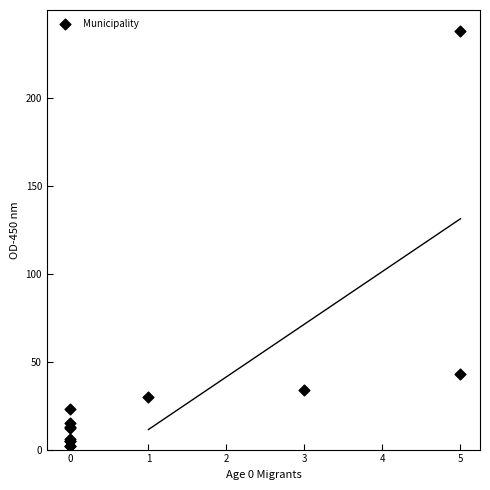

What Y value in the scatter plot is closest to 120?

43